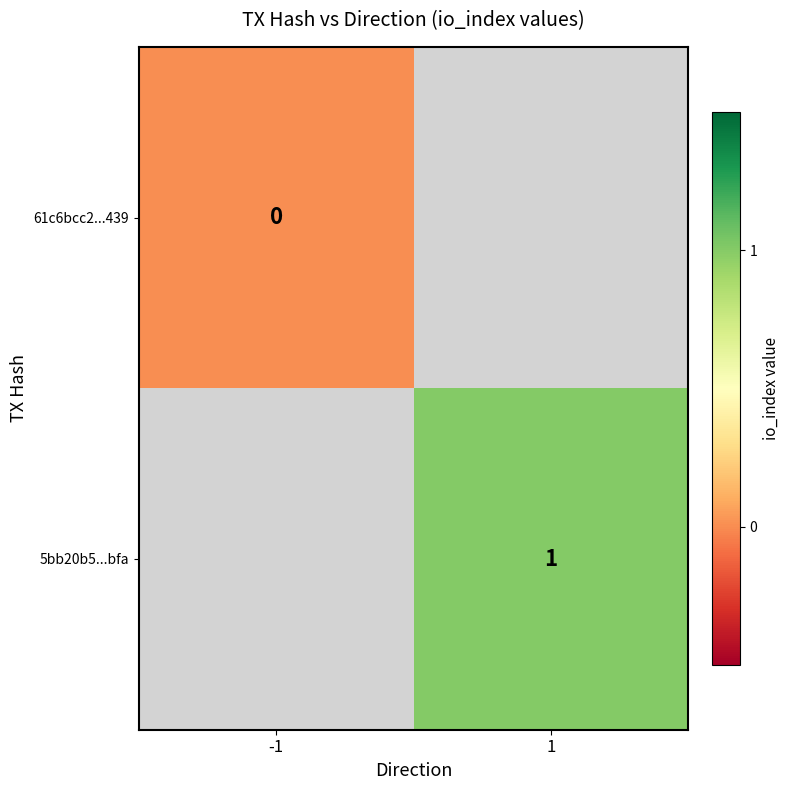

What is the maximum value shown in the chart?

1.0